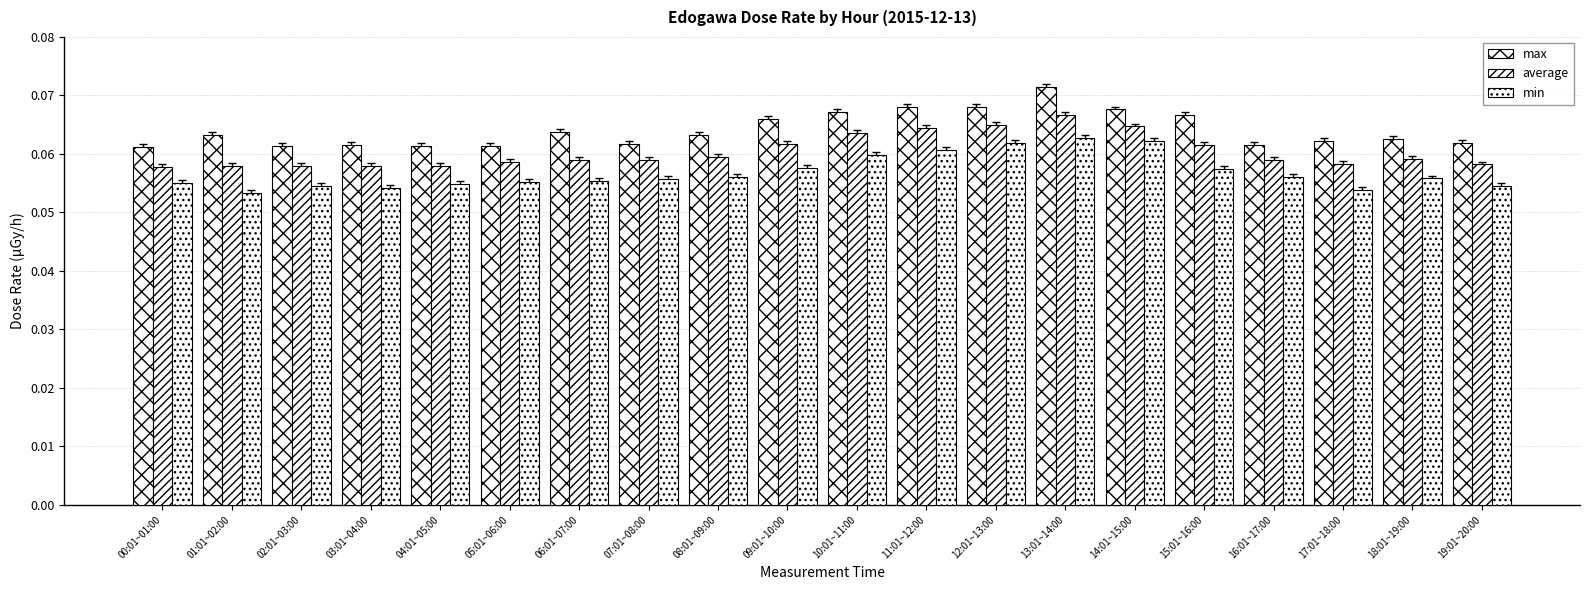

How many bars are there in each group?

3